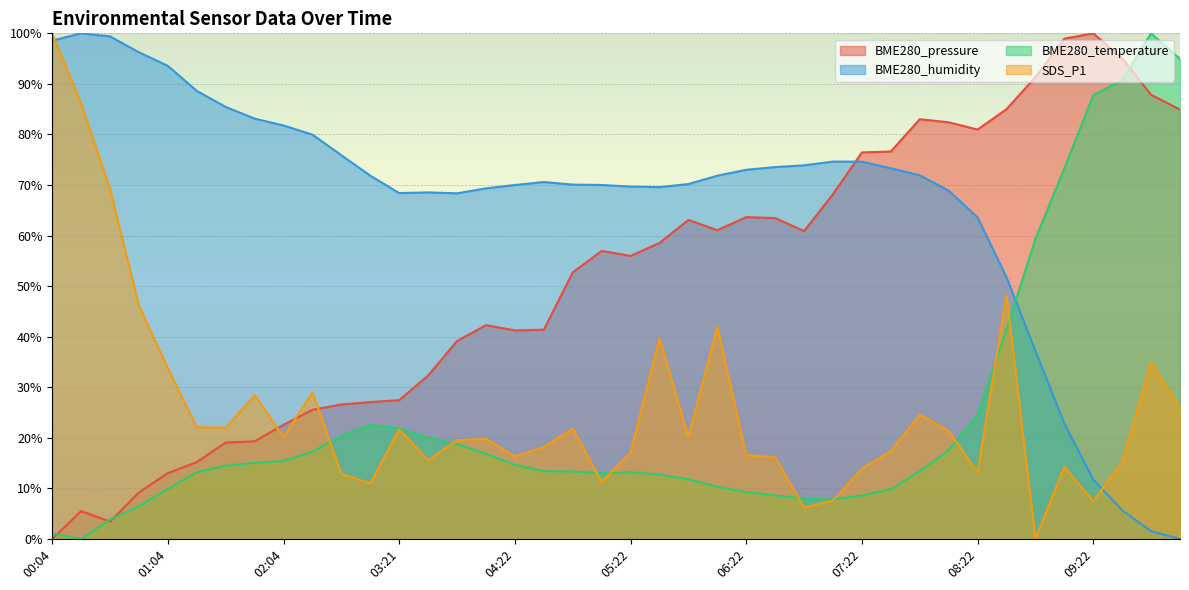

True or false: BME280_pressure has a value of 52.2 at 07:52.

False